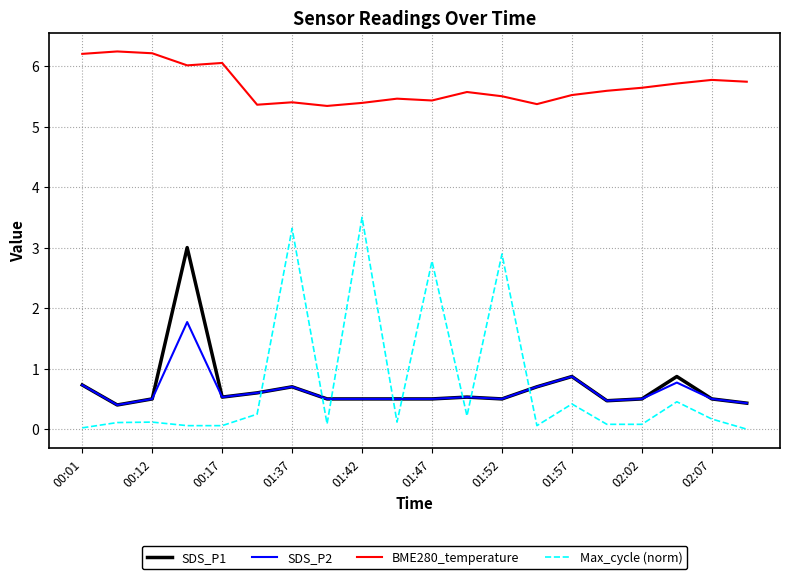

How many lines are shown in the chart?

4